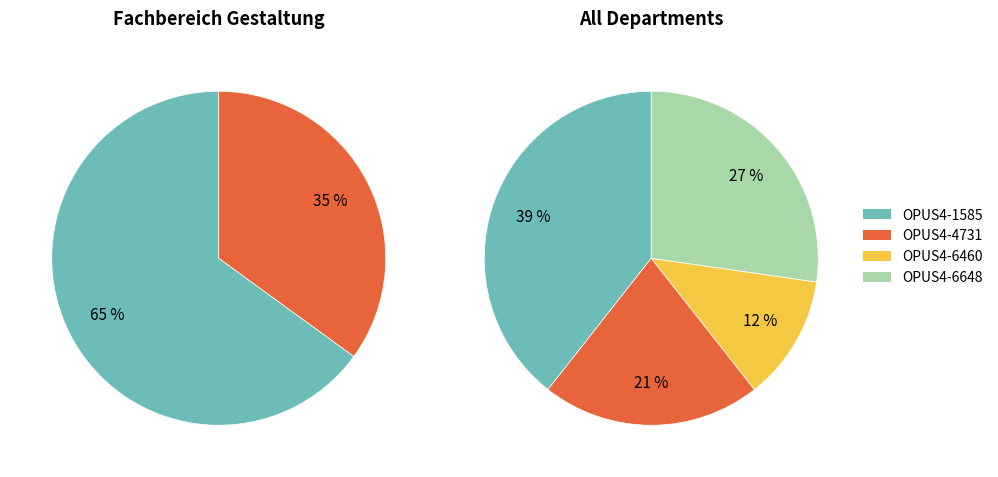

To the nearest percent, what is the difference between the largest and smallest slice percentages?

27%